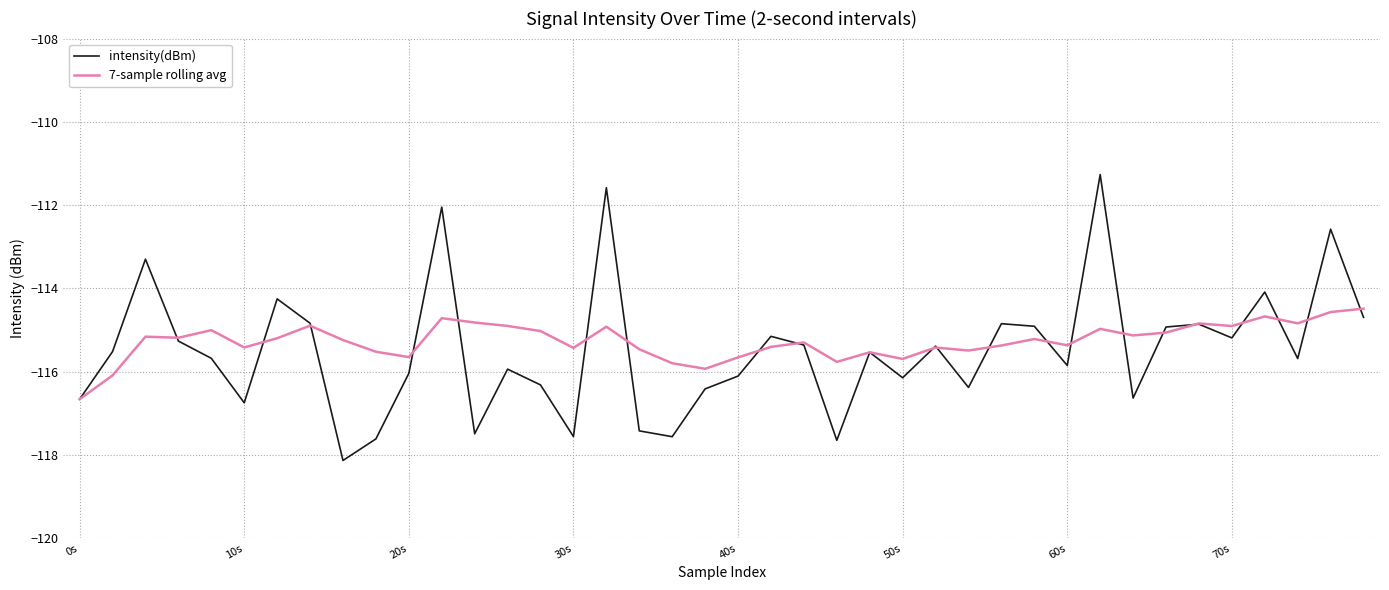

Rank the series by their maximum value, from lowest to highest.

7-sample rolling avg, intensity(dBm)